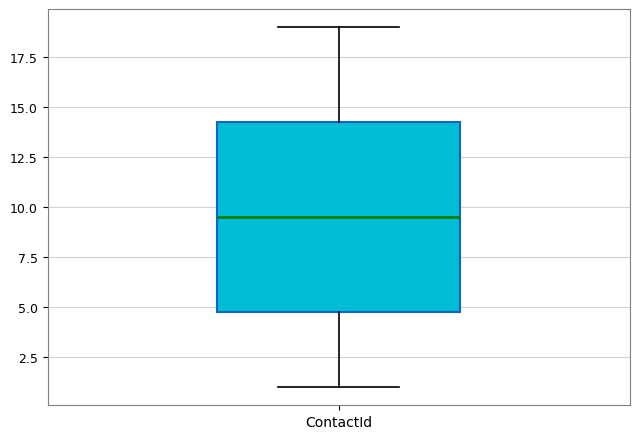

Read this box plot against the y-axis: the position of the median line, the range covered by the box, and the ends of both whiskers. The values are not printed on the chart, so give them approximately, as read against the axis.

median 9.5, box 5.0 to 14.5, whiskers 1.0 to 19.0